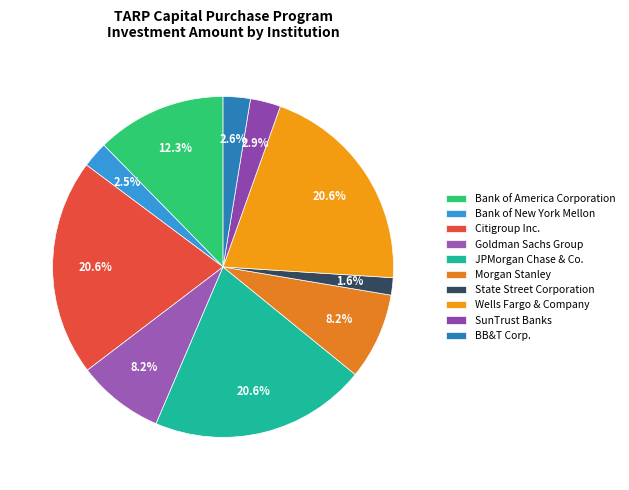

How many slices are in this pie chart?

10